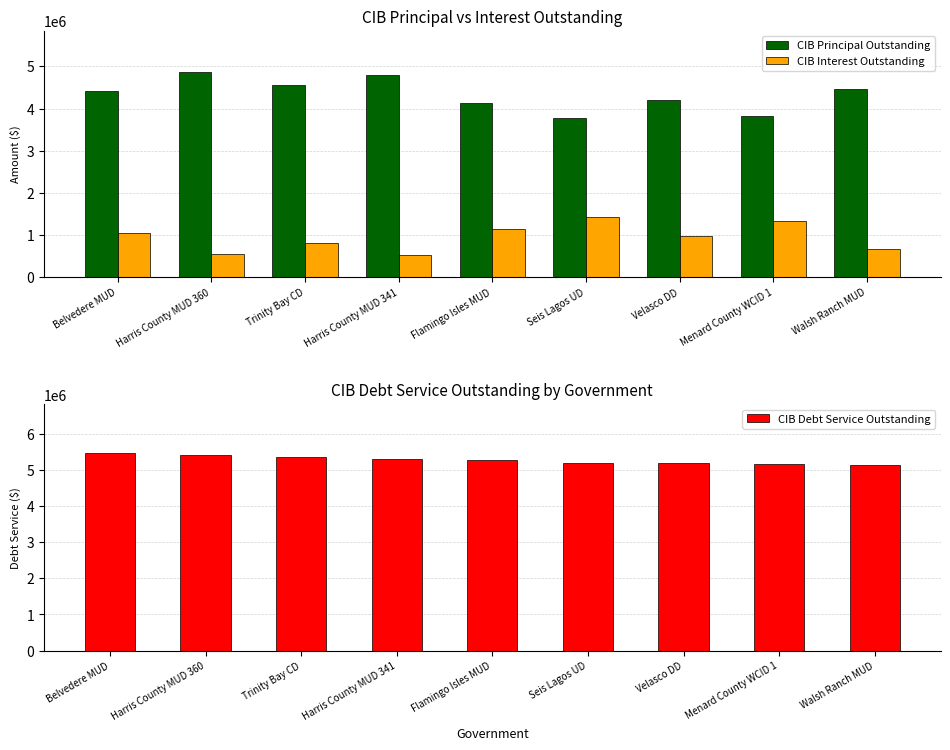

At which label is CIB Principal Outstanding closest to 4320000?

Belvedere MUD